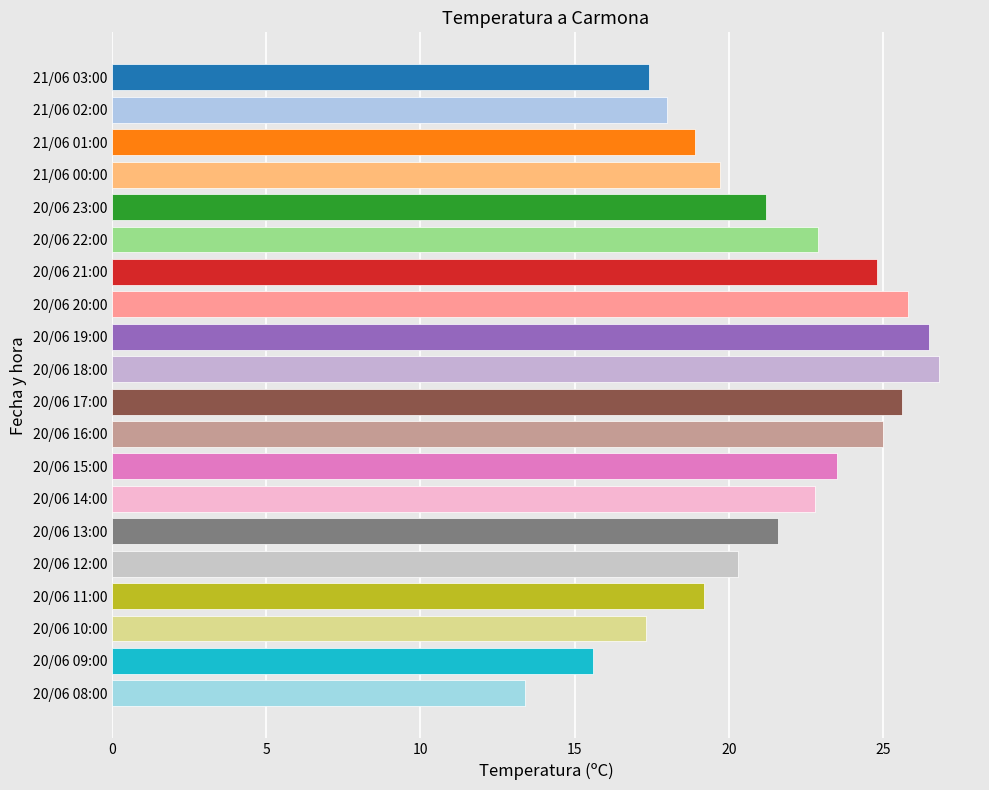

Count the number of values greater than 21.

11